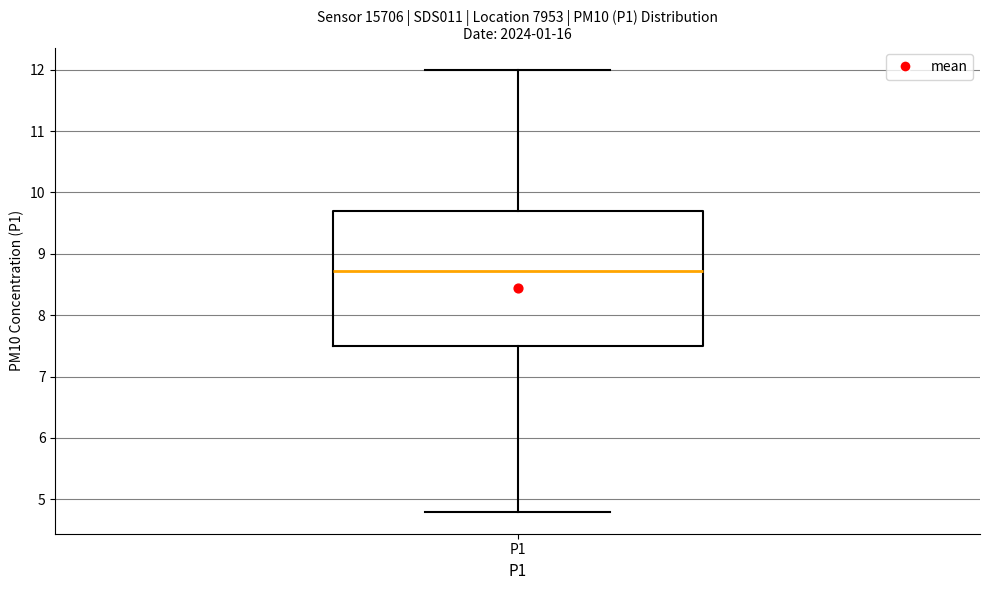

Read this box plot against the y-axis: the position of the median line, the range covered by the box, and the ends of both whiskers. The values are not printed on the chart, so give them approximately, as read against the axis.

median 8.7, box 7.5 to 9.7, whiskers 4.8 to 12.0